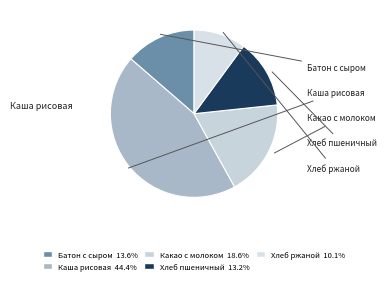

How many slices are in this pie chart?

5